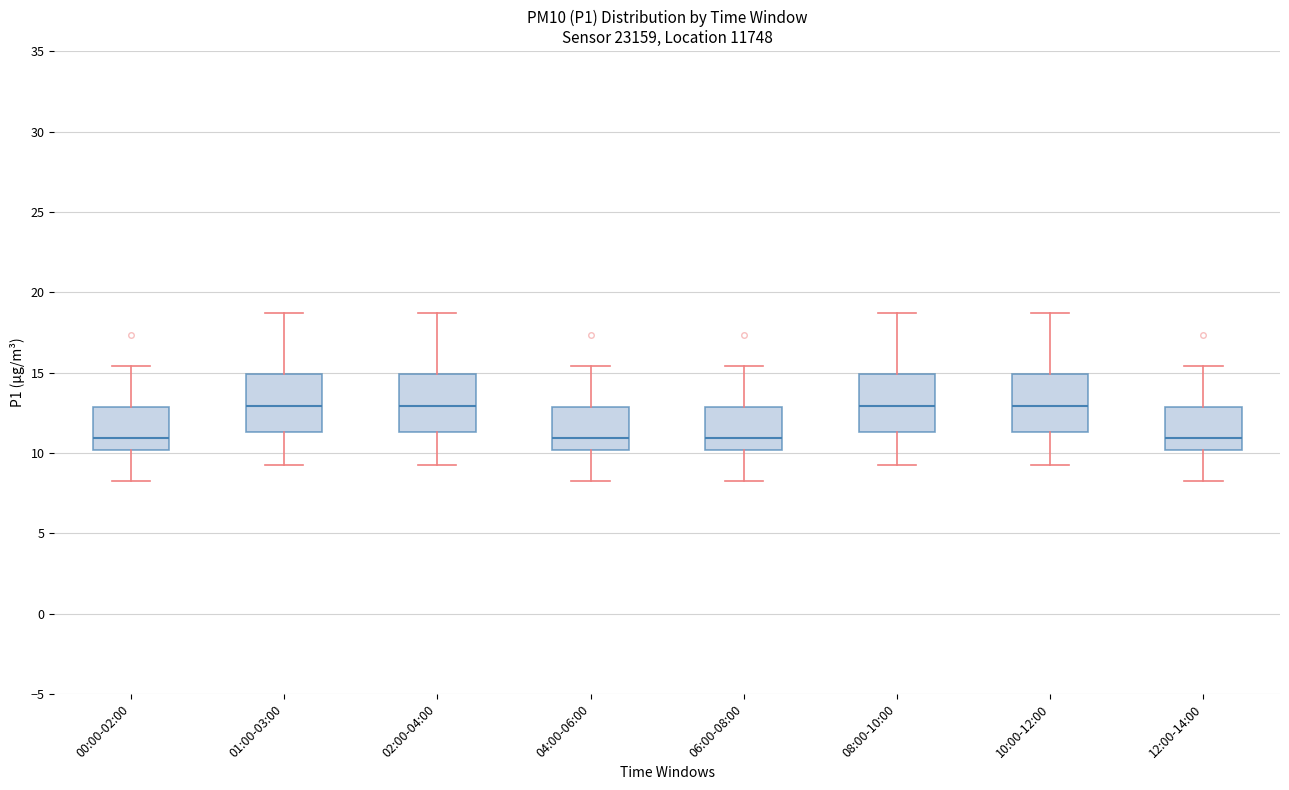

Where does the median line of the box for 10:00-12:00 sit on the y-axis? The values are not printed on the chart, so give them approximately, as read against the axis.

13.0